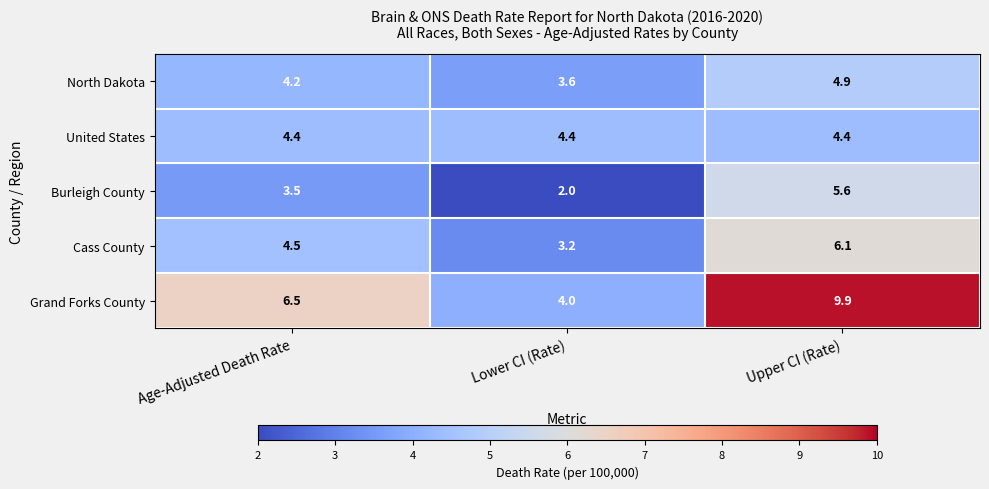

Reading left to right, list all the values displayed in this chart.

North Dakota: 4.2	3.6	4.9
United States: 4.4	4.4	4.4
Burleigh County: 3.5	2.0	5.6
Cass County: 4.5	3.2	6.1
Grand Forks County: 6.5	4.0	9.9